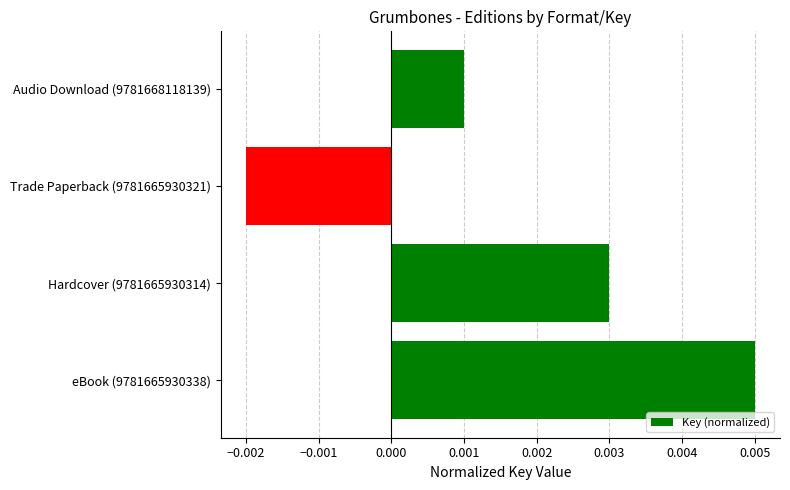

Which has a higher value, eBook (9781665930338) or Hardcover (9781665930314)?

eBook (9781665930338)